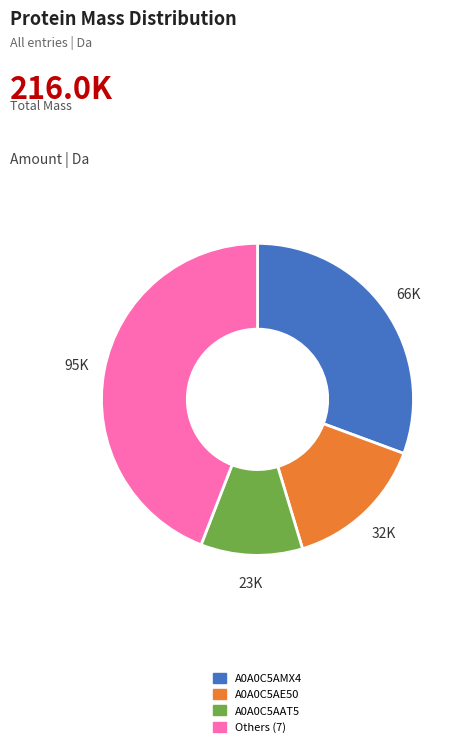

Does any single category account for the majority?

No